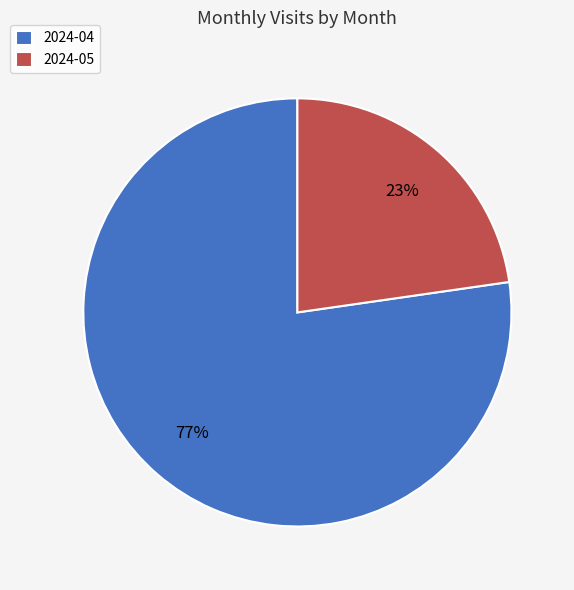

True or false: 2024-04 accounts for 77% of the total.

True